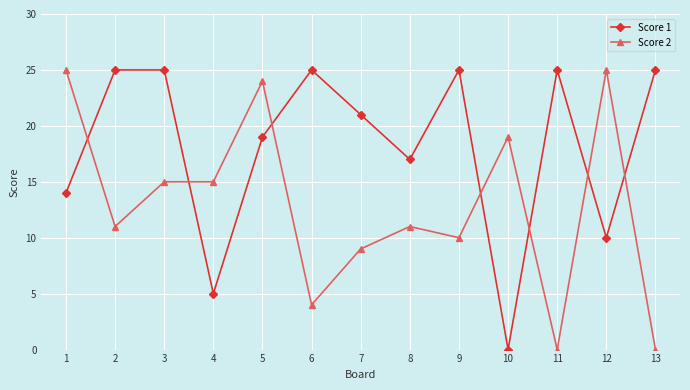

Read the Score 2 value at 7.

9